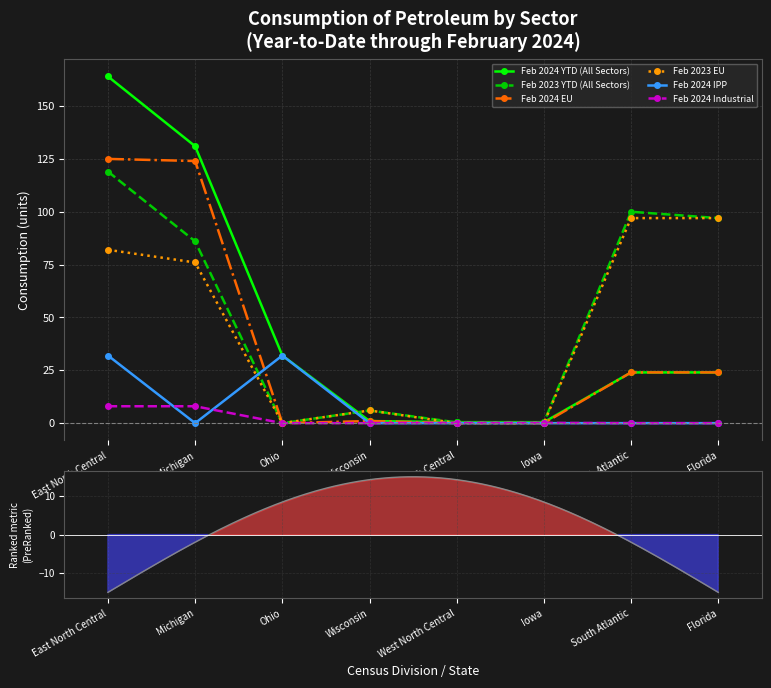

Which category has the highest value in the Feb 2024 Industrial series?

East North Central